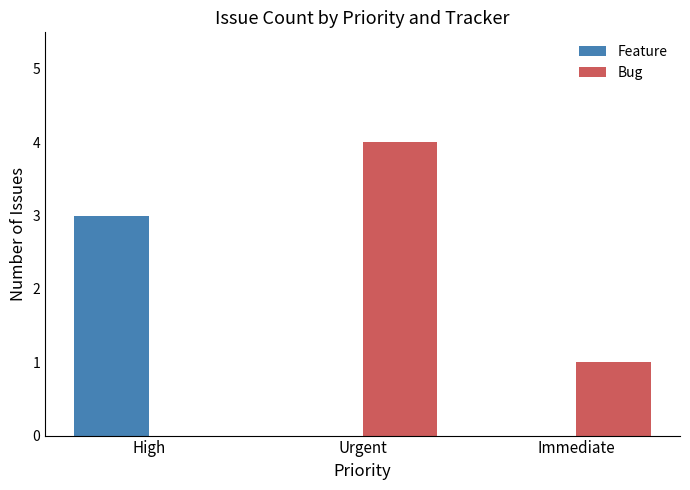

Which series has the largest total across all categories?

Bug